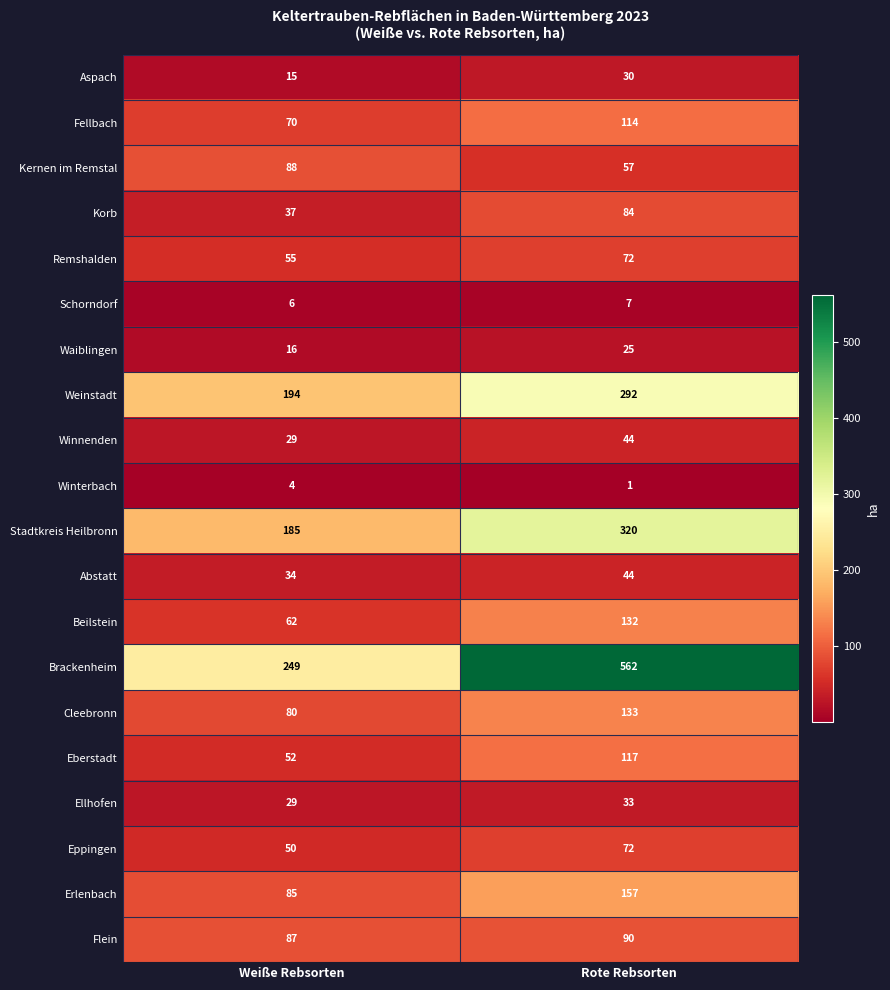

What value does the Waiblingen series have at Rote Rebsorten?

25